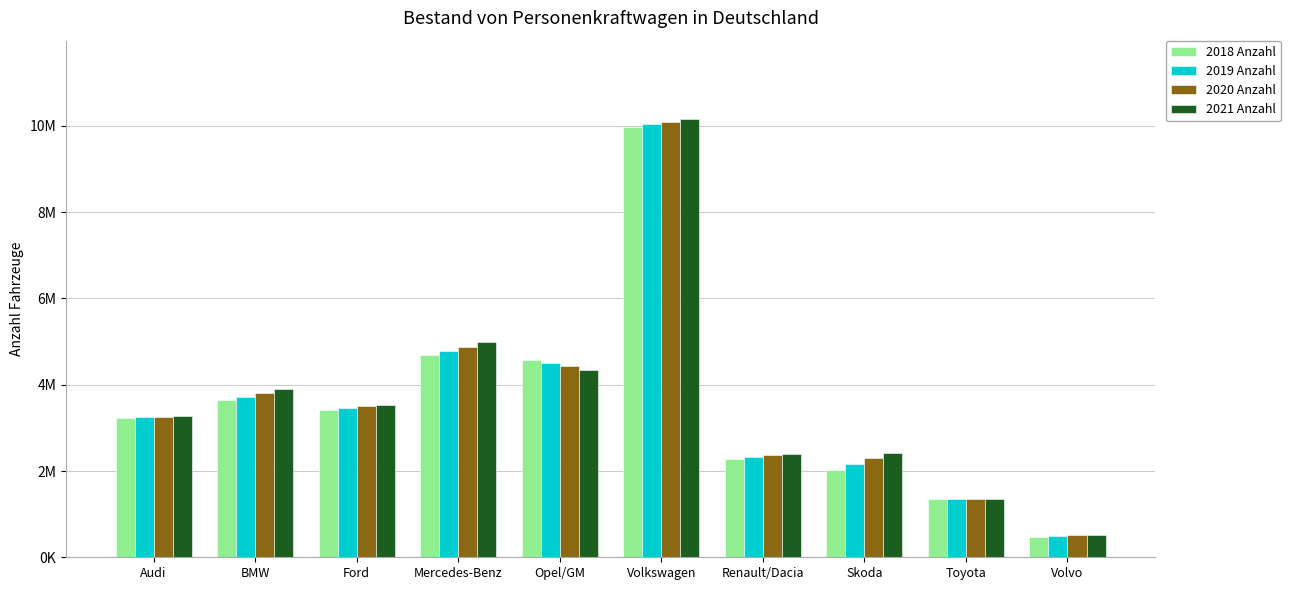

What is the value of the 2019 Anzahl bar at the 6th from the left?

10038671